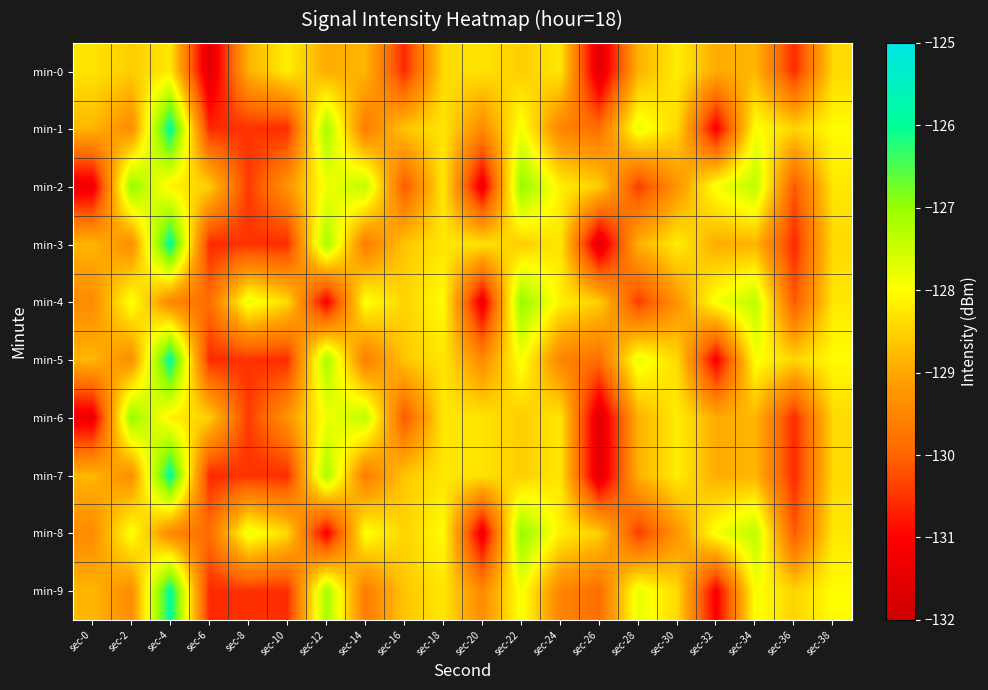

At which category is the sum across all series the highest?

sec-4